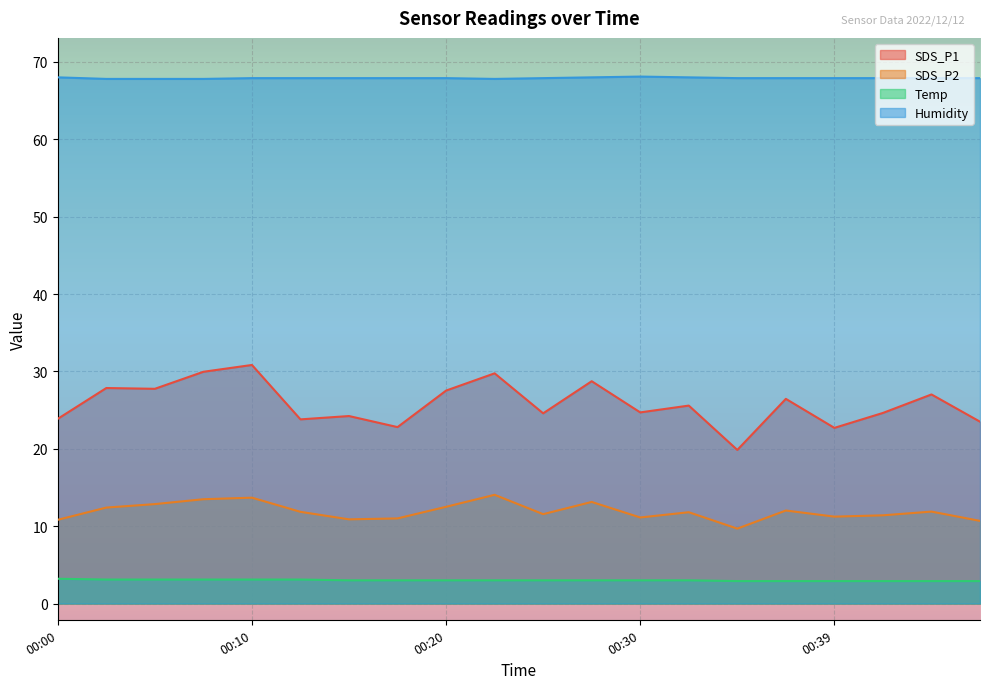

How many lines are shown in the chart?

4